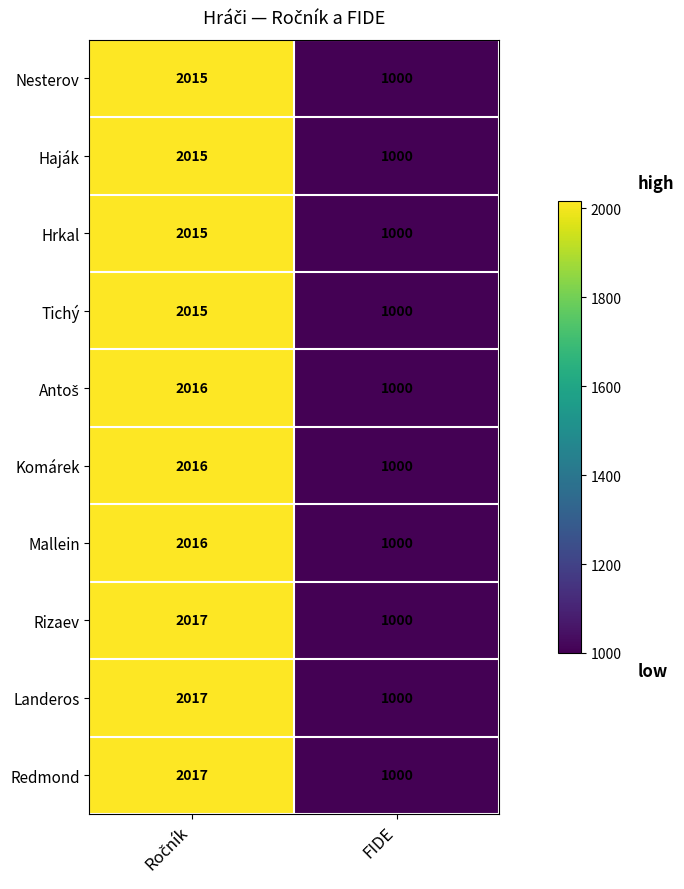

What is the greatest value displayed?

2017